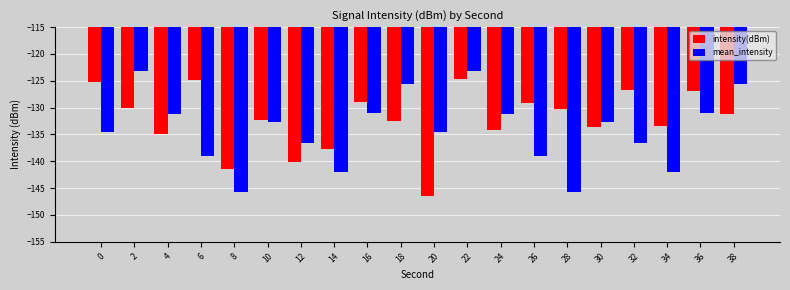

Is it true that mean_intensity equals -51.4 at 34?

False